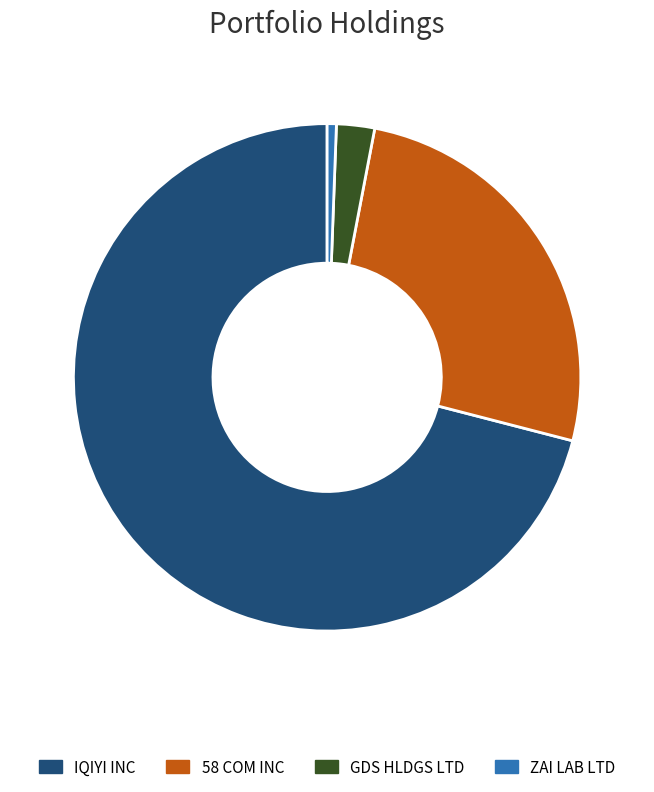

Does ZAI LAB LTD represent more than half of the total?

No